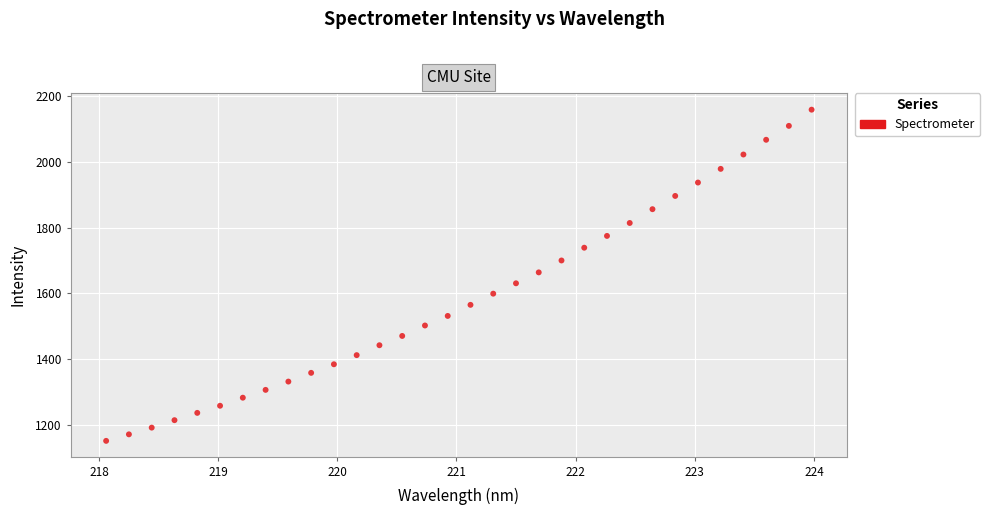

What is the range of X values (max minus min)?

5.9